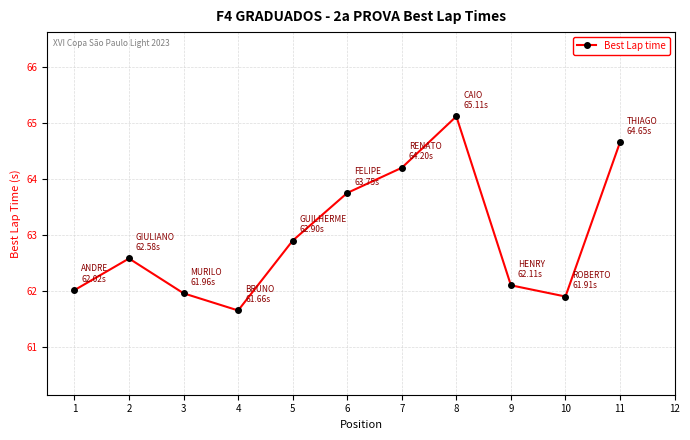

How many interior local valleys (lower than both neighbors) does the data have?

2